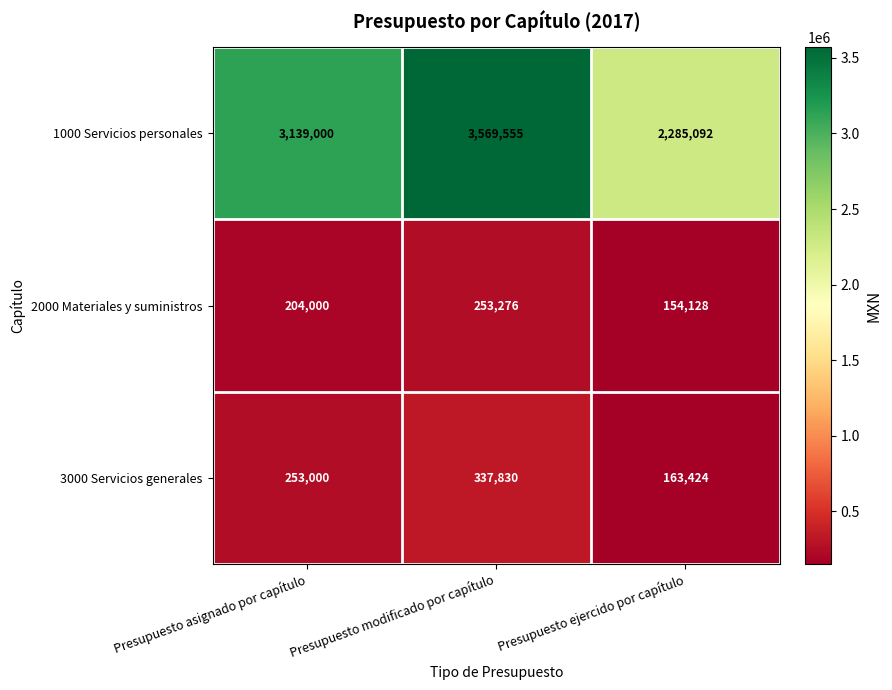

At Presupuesto asignado por capítulo, list the series in order from smallest to largest.

2000 Materiales y suministros, 3000 Servicios generales, 1000 Servicios personales